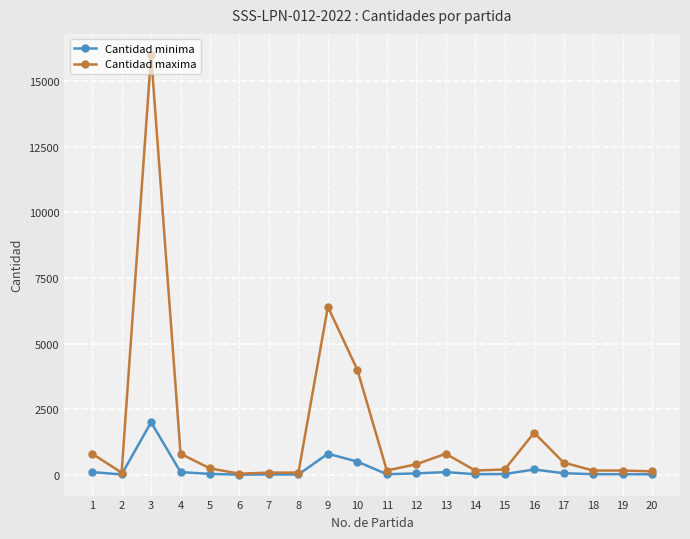

What is the value of the Cantidad maxima point at the 5th from the left?

240